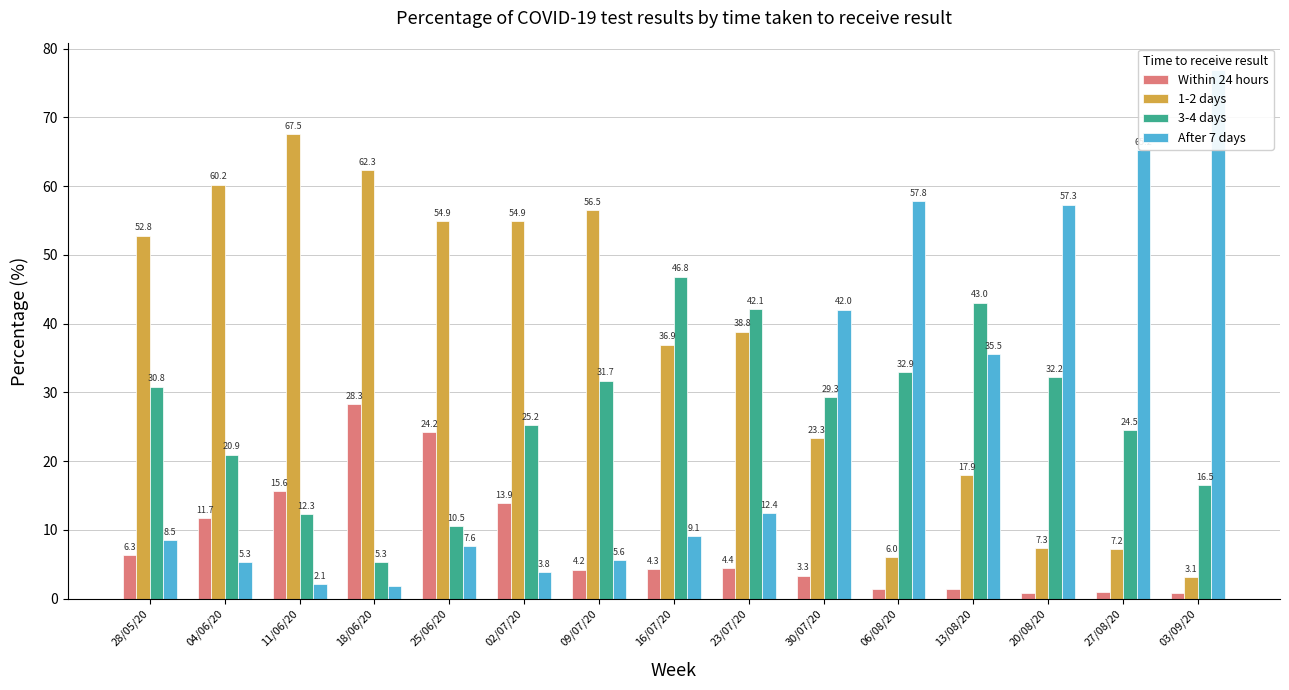

What is the total value across all series at 20/08/20?

97.6